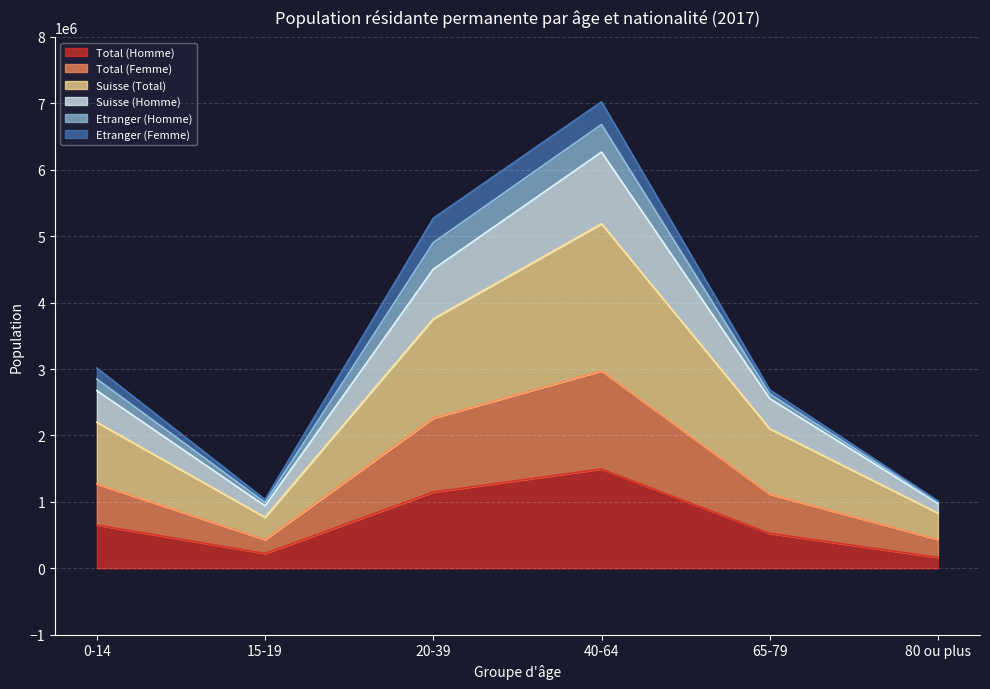

The Total (Femme) series shows 645707 at 0-14. True or false?

False